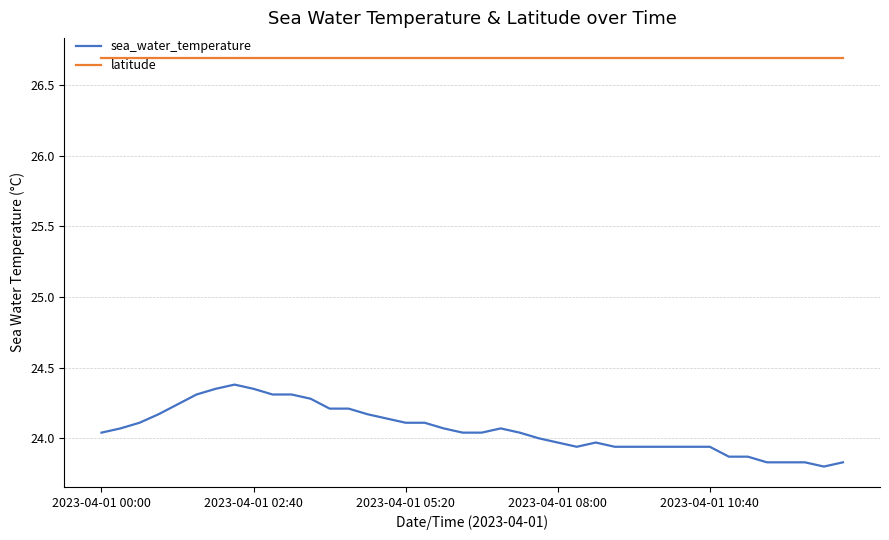

What is the maximum value for latitude?

26.7